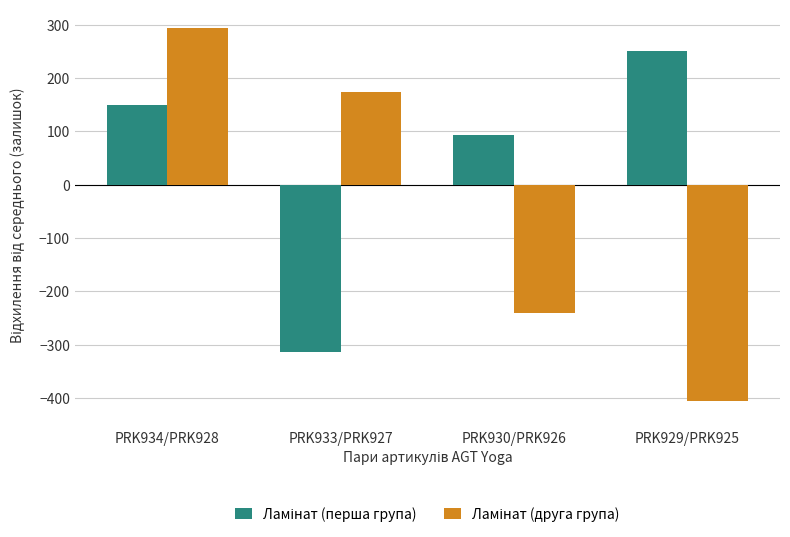

Which label corresponds to the smallest value in the chart?

PRK929/PRK925